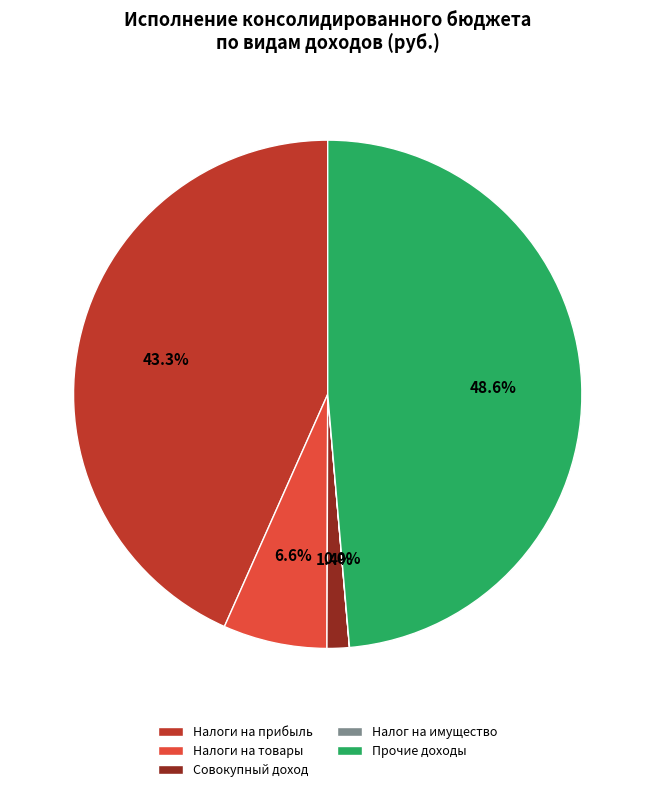

Does Прочие доходы represent more than half of the total?

No